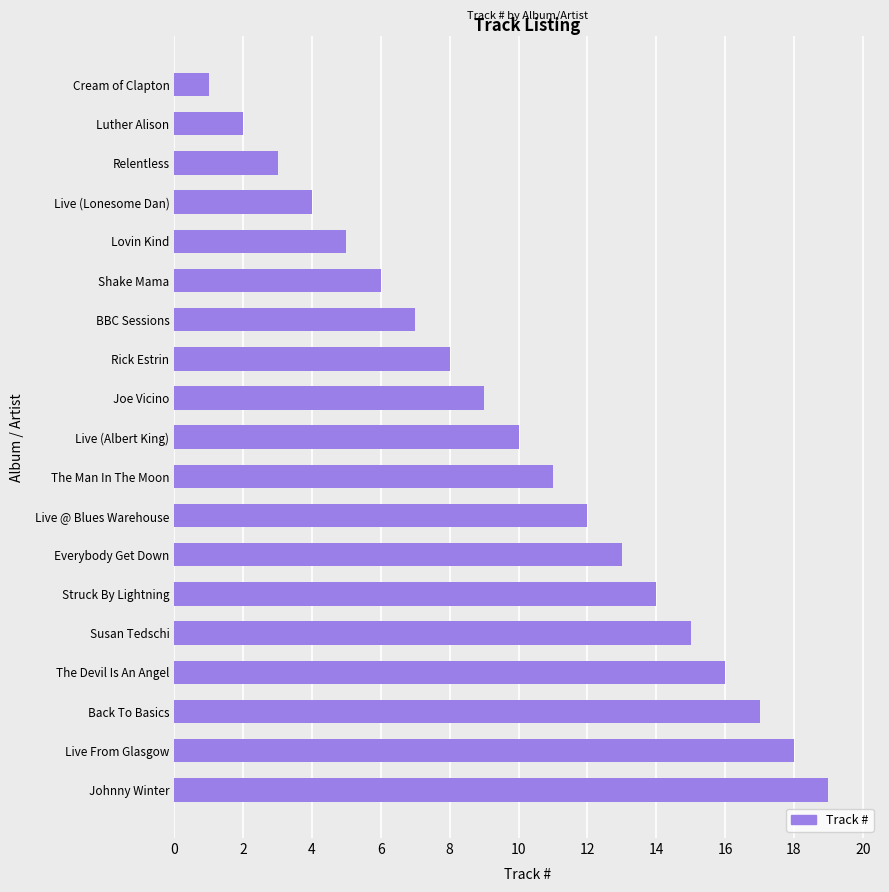

Which has a higher value, BBC Sessions or Susan Tedschi?

Susan Tedschi